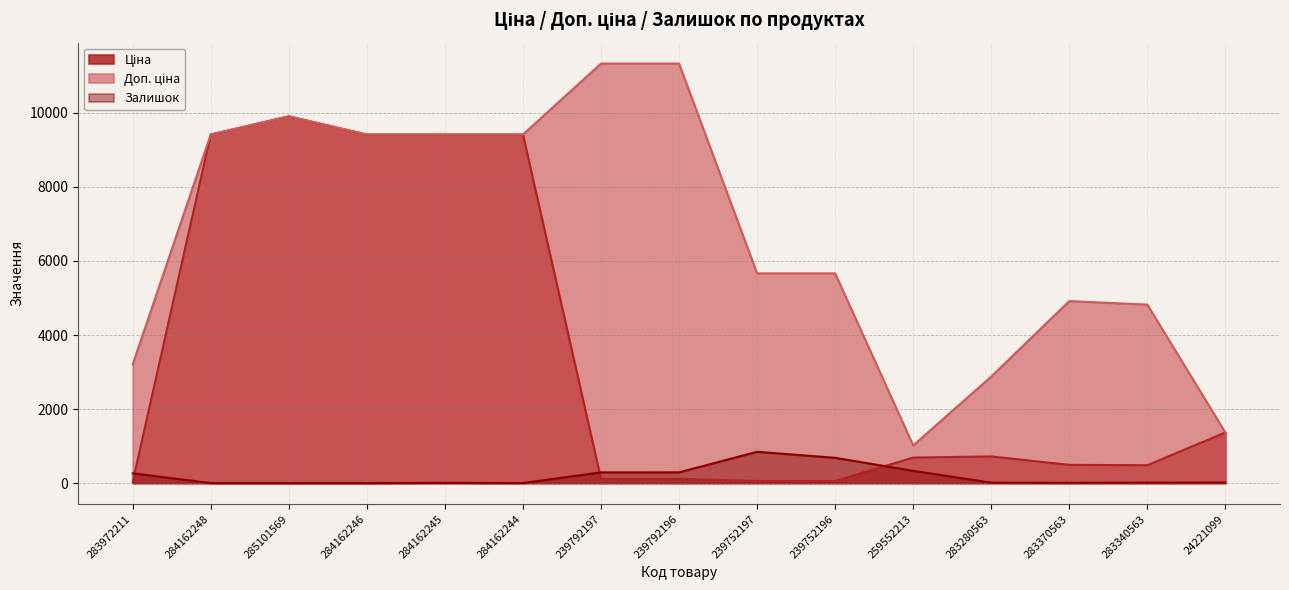

What position from the left is 239752197?

9